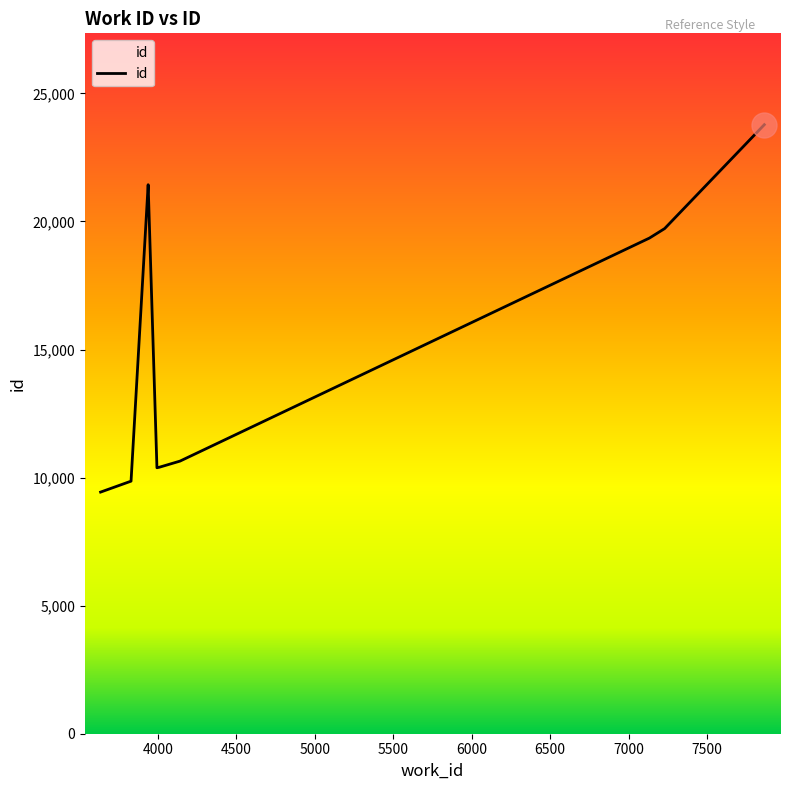

Is it true that the value at 8000 is 11200?

False